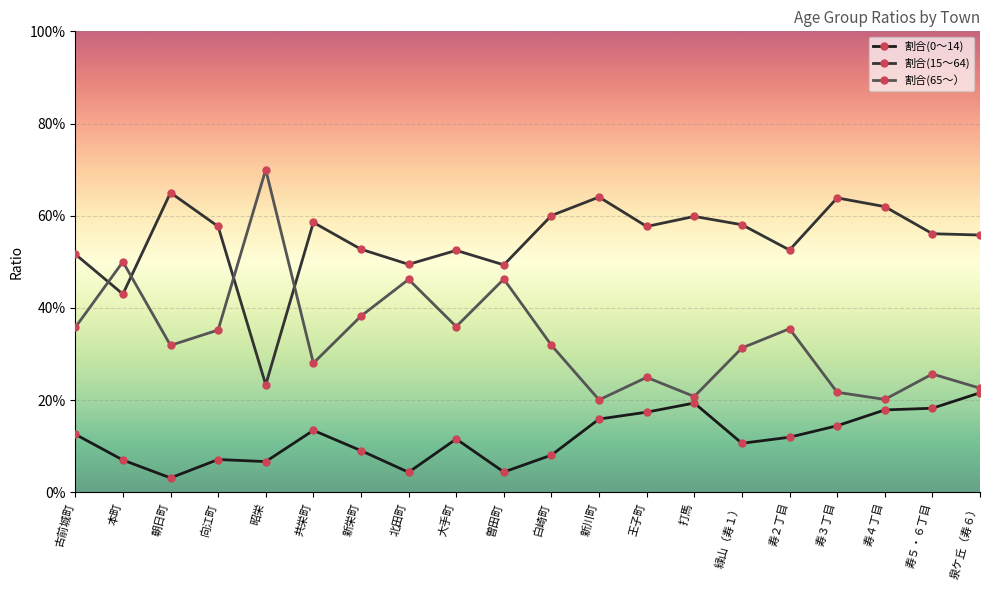

Does the chart display data point markers on the line(s)?

Yes